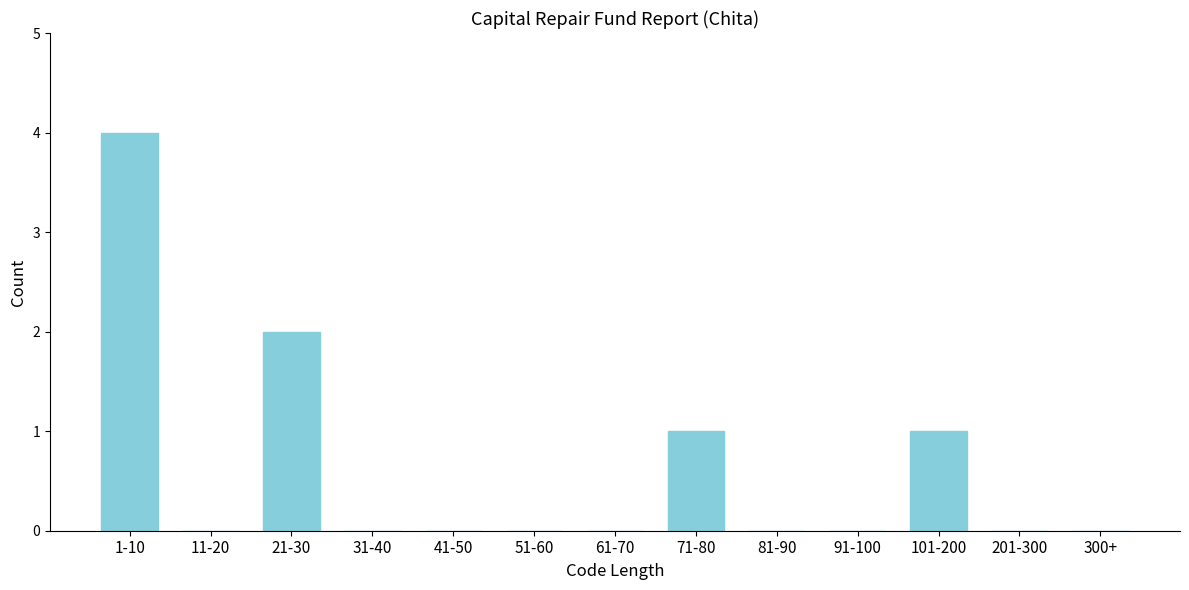

Reading right to left, transcribe all the data shown in this chart.

300+=0	201-300=0	101-200=1	91-100=0	81-90=0	71-80=1	61-70=0	51-60=0	41-50=0	31-40=0	21-30=2	11-20=0	1-10=4